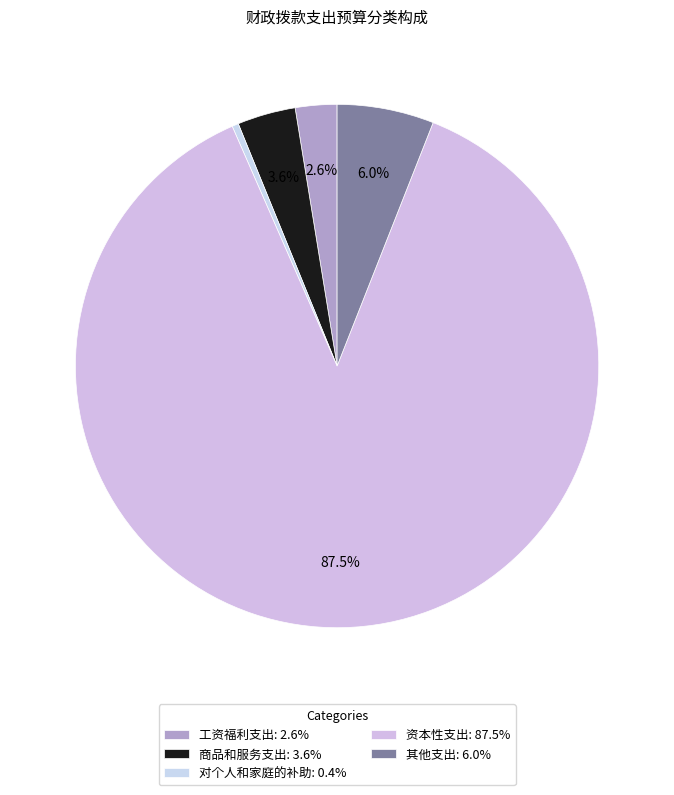

How many slices are in this pie chart?

5